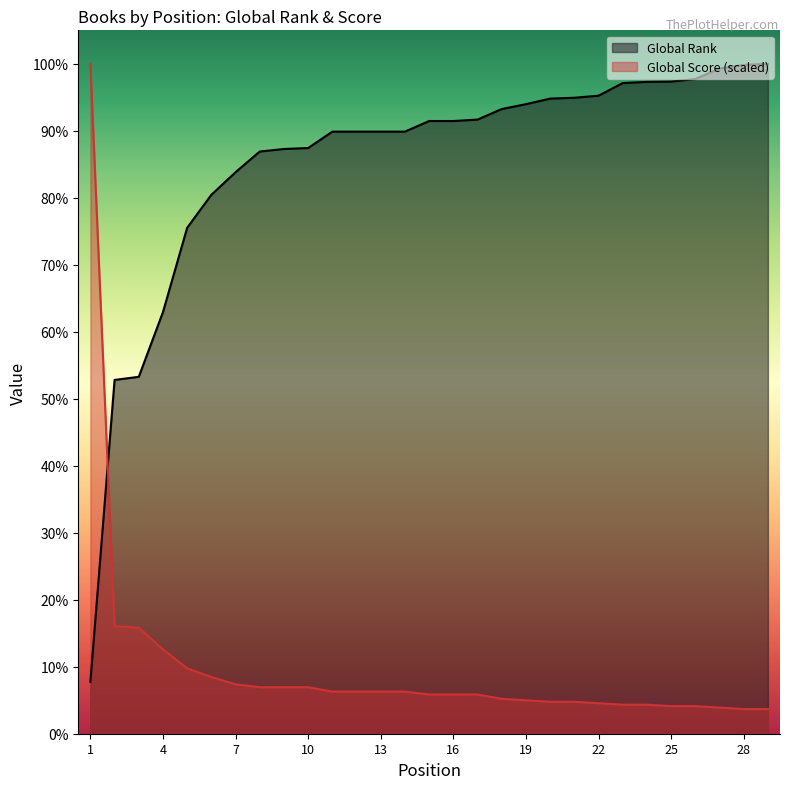

How many data points in Global Rank are less than 9461?

14